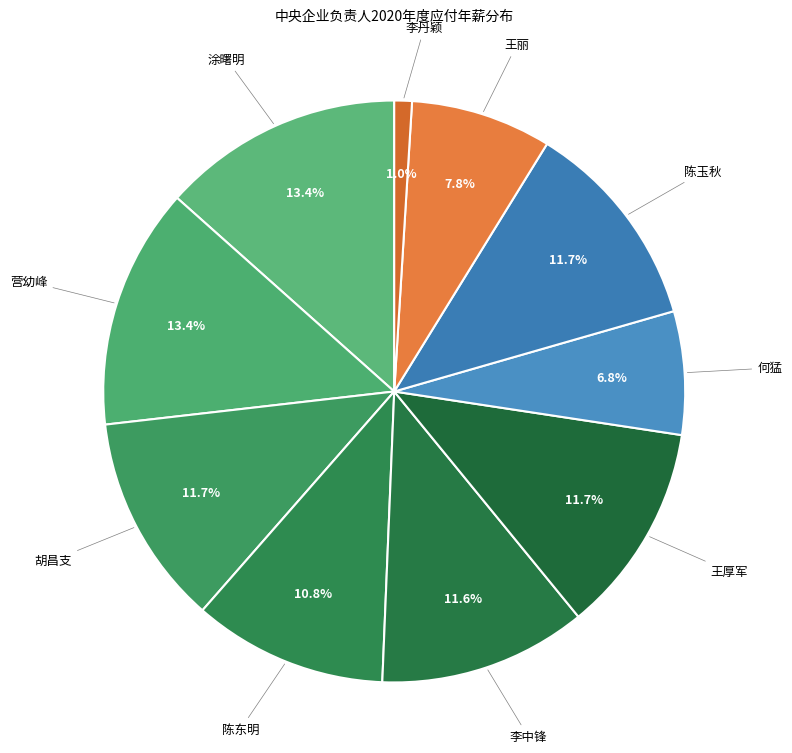

Count the number of slices in the pie.

10